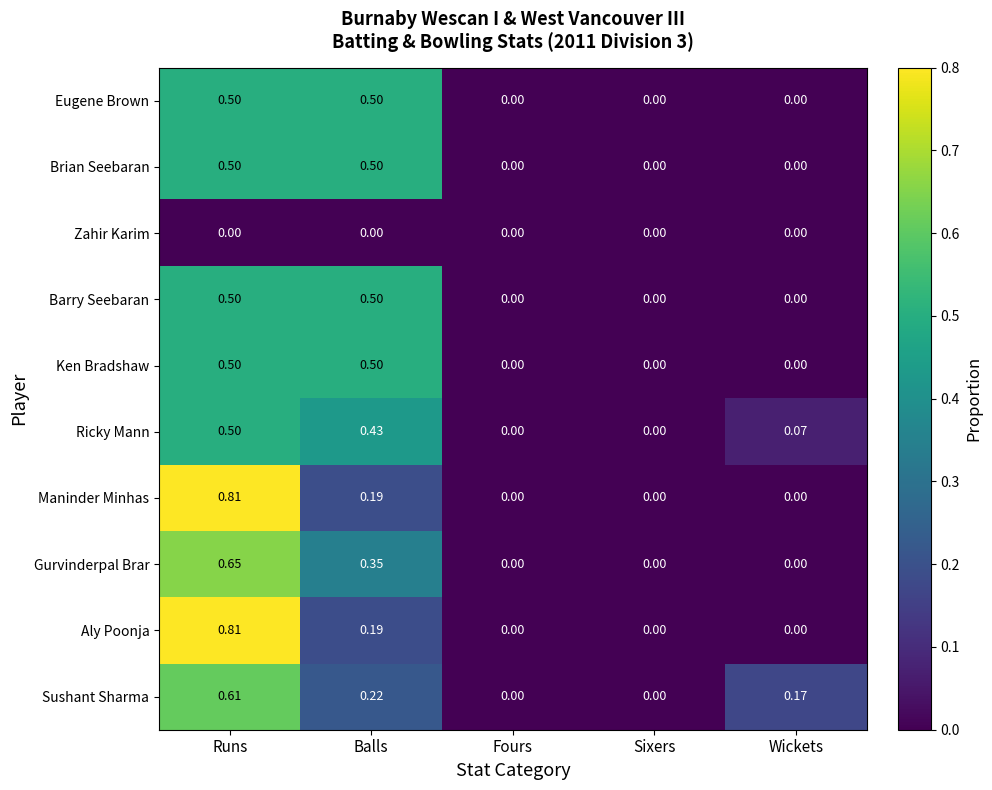

Which category has the highest value across all series?

Runs